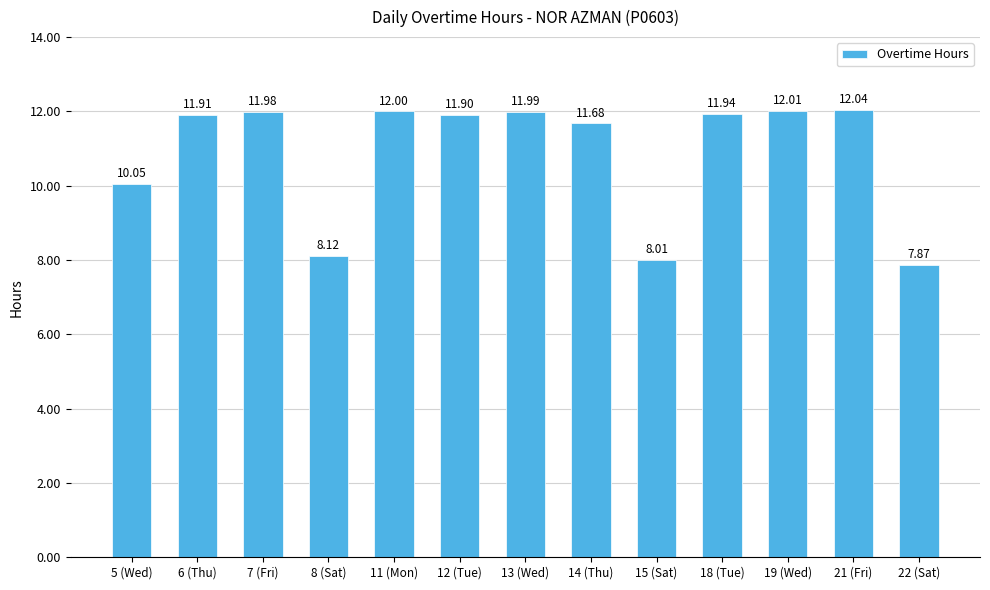

What is the ratio of the value at 18 (Tue) to the value at 21 (Fri)?

1.0